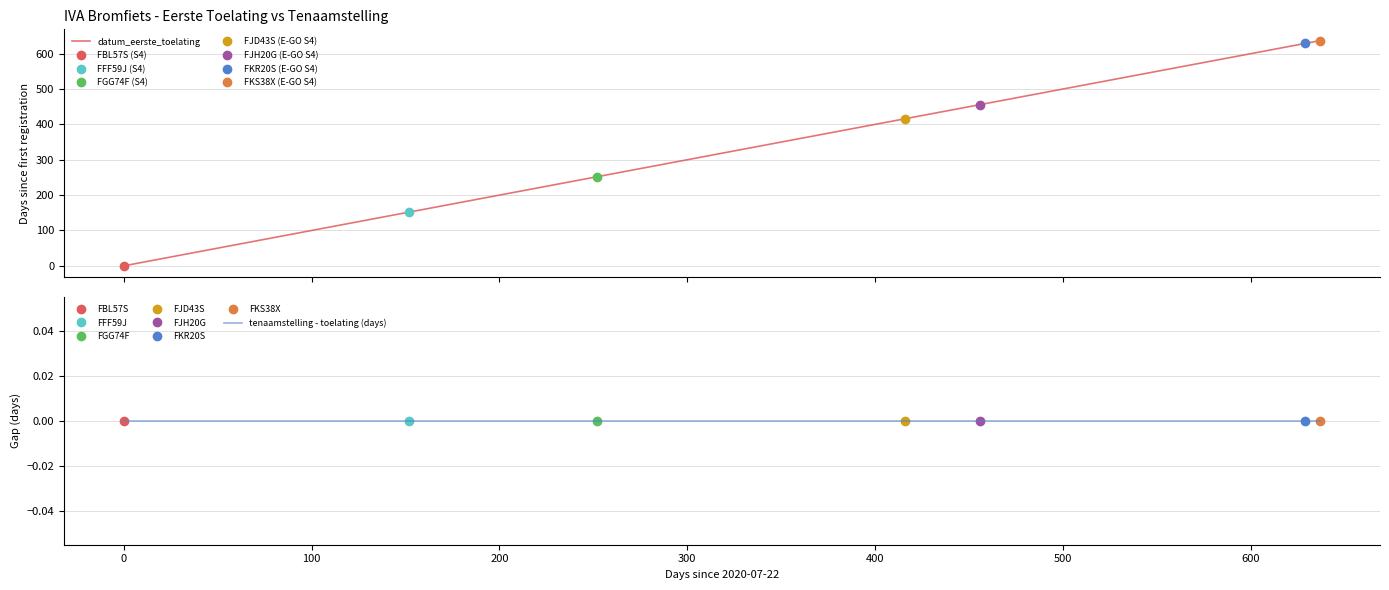

True or false: datum_eerste_toelating has more than 2 interior local peaks.

False